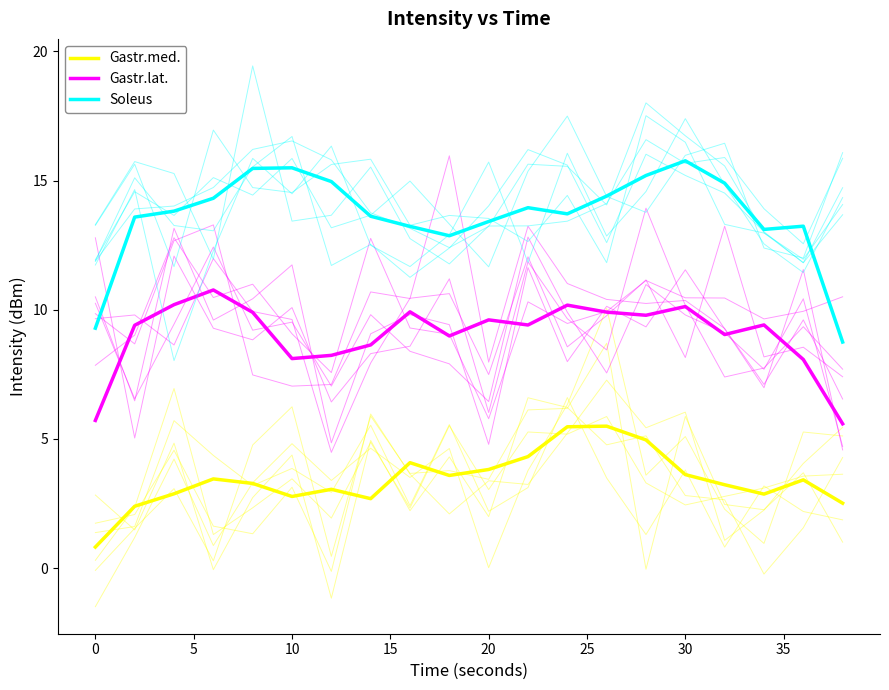

The value of Gastr.lat. at 0 is 3.0. True or false?

False